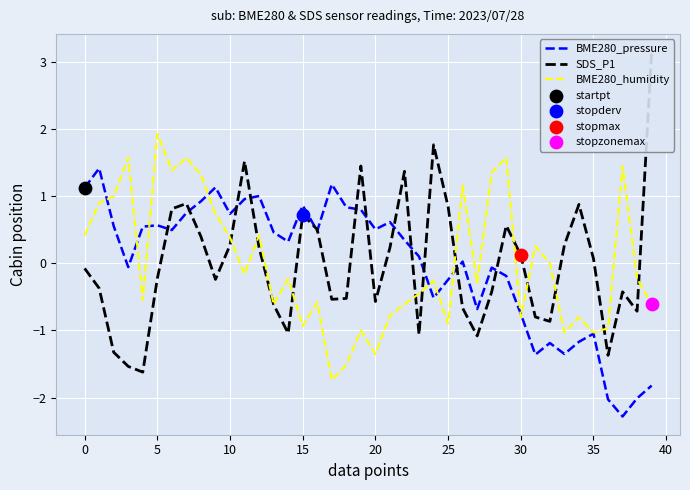

Which series has the largest total across all categories?

BME280_humidity